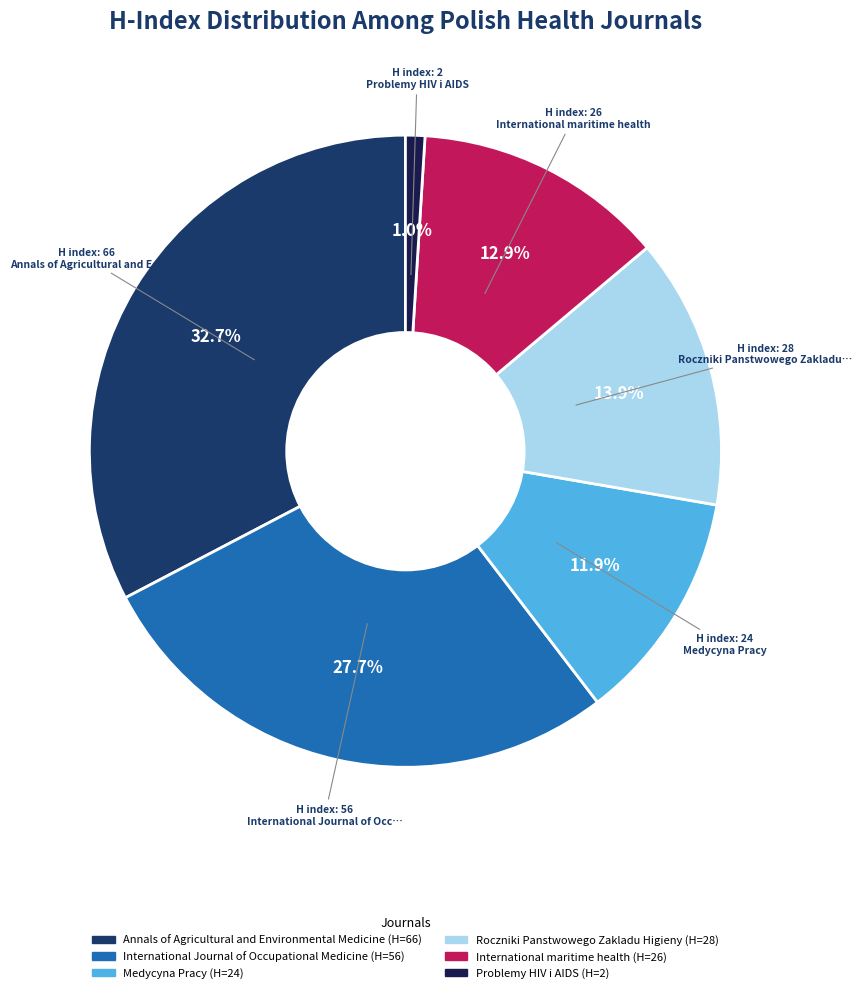

To the nearest percent, what is the combined percentage of Medycyna Pracy and Roczniki Panstwowego Zakladu Higieny?

26%